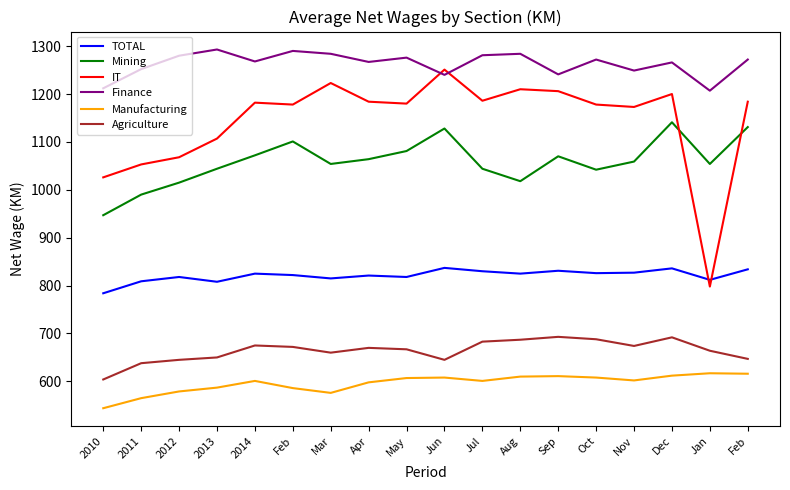

Where is the first local minimum for Finance?

2014